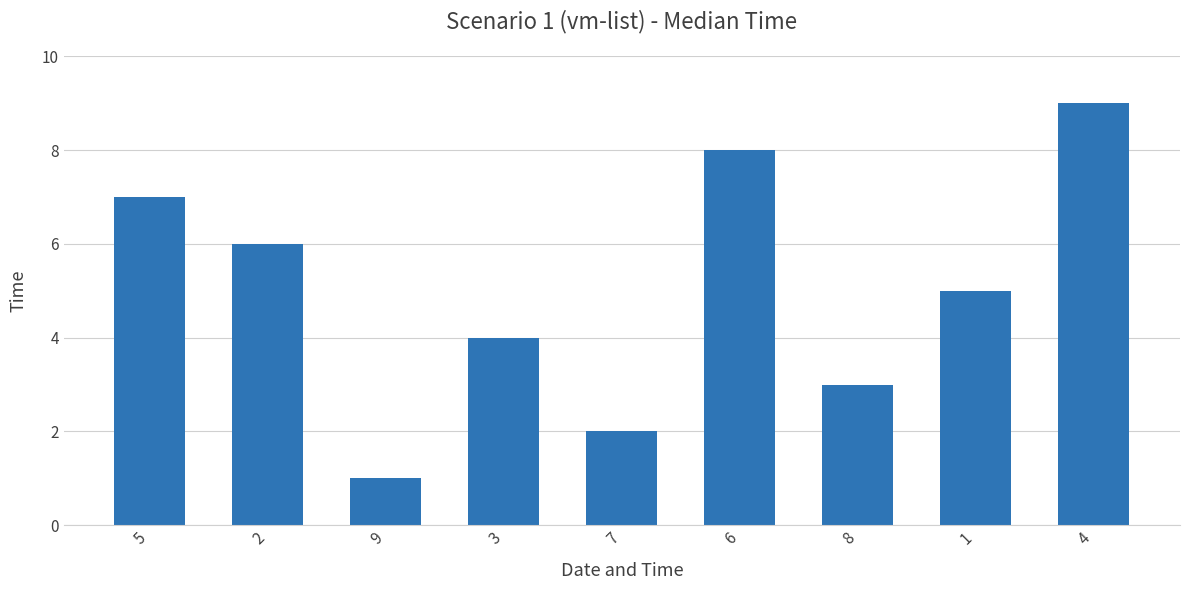

How many bars are there in total?

9